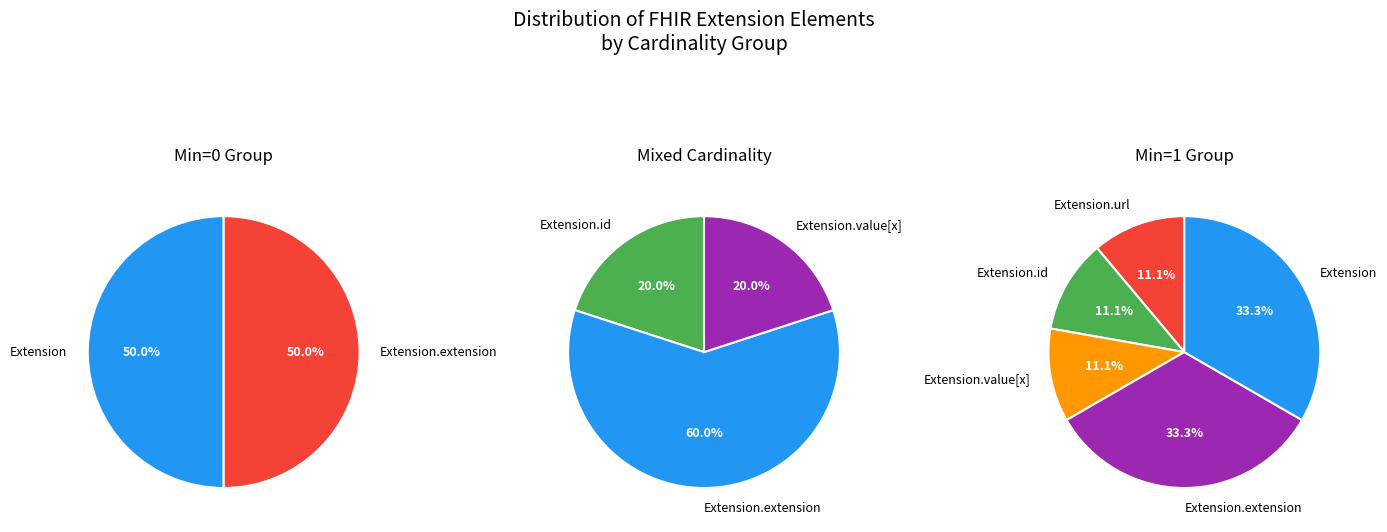

The Extension.extension slice represents 89% of the pie. True or false?

False